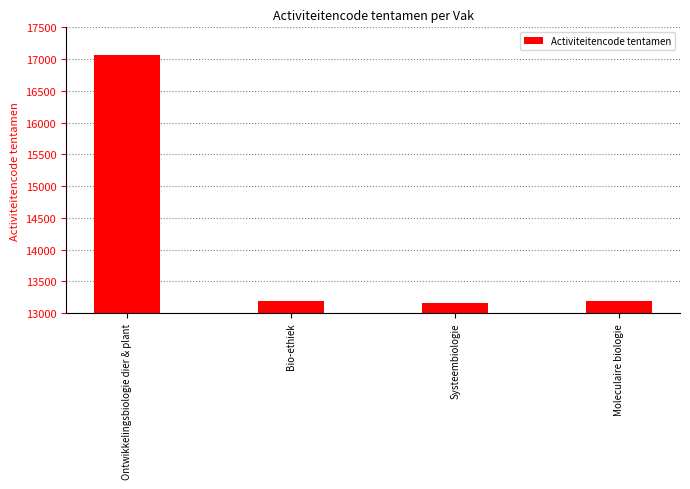

Reading left to right, list all the values displayed in this chart.

Ontwikkelingsbiologie dier & plant=17065	Bio-ethiek=13192	Systeembiologie=13163	Moleculaire biologie=13188